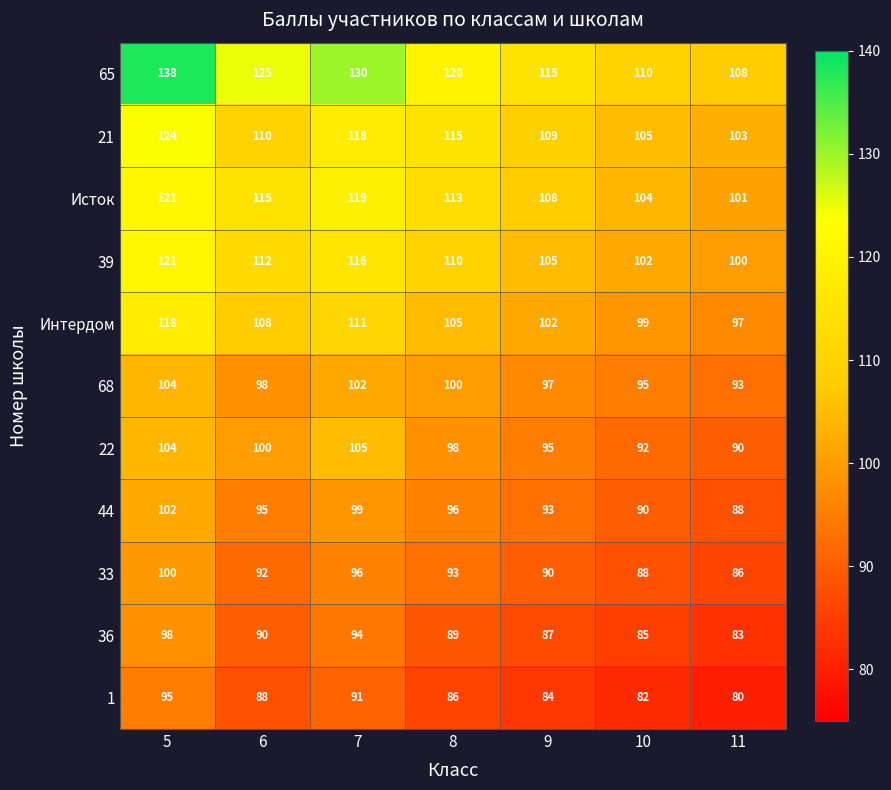

Which series has the widest spread of values?

65